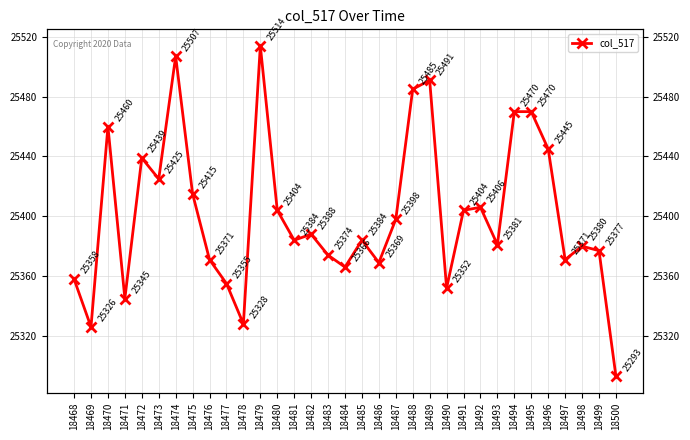

At which category does the chart reach its peak across all series?

18479